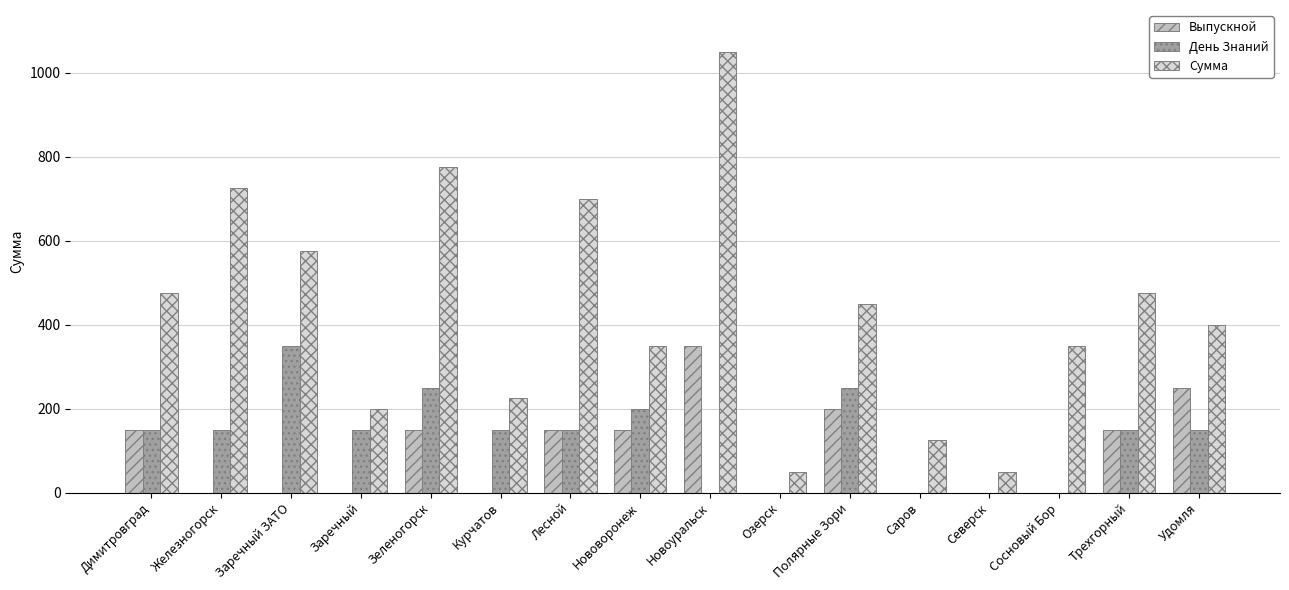

Reading left to right, list all the values displayed in this chart.

Выпускной: 150	0	0	0	150	0	150	150	350	0	200	0	0	0	150	250
День Знаний: 150	150	350	150	250	150	150	200	0	0	250	0	0	0	150	150
Сумма: 475	725	575	200	775	225	700	350	1050	50	450	125	50	350	475	400